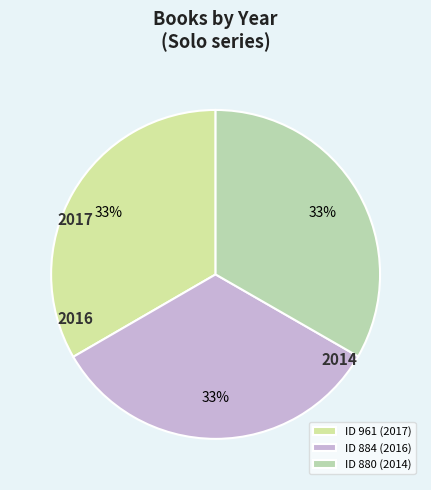

Is there any slice that represents more than half of the pie?

No